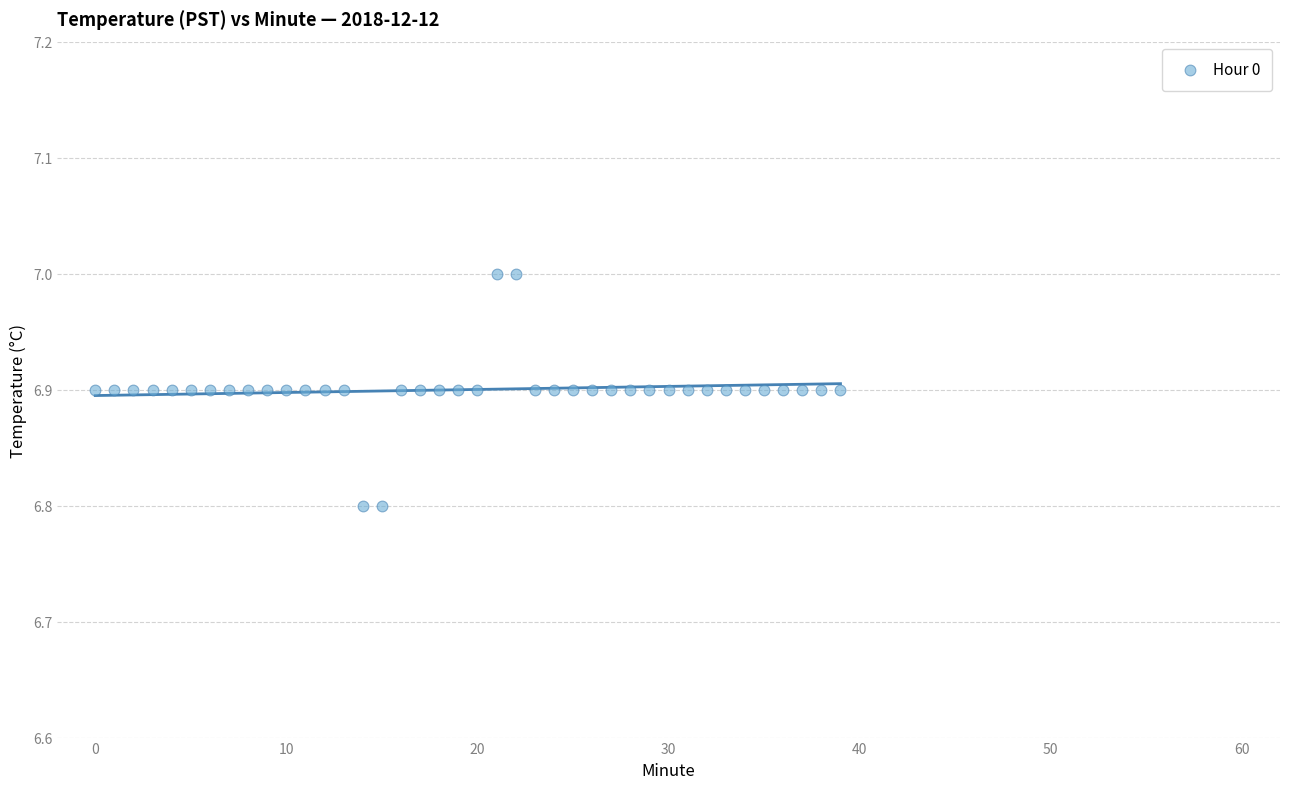

How many points are shown in the scatter plot?

40